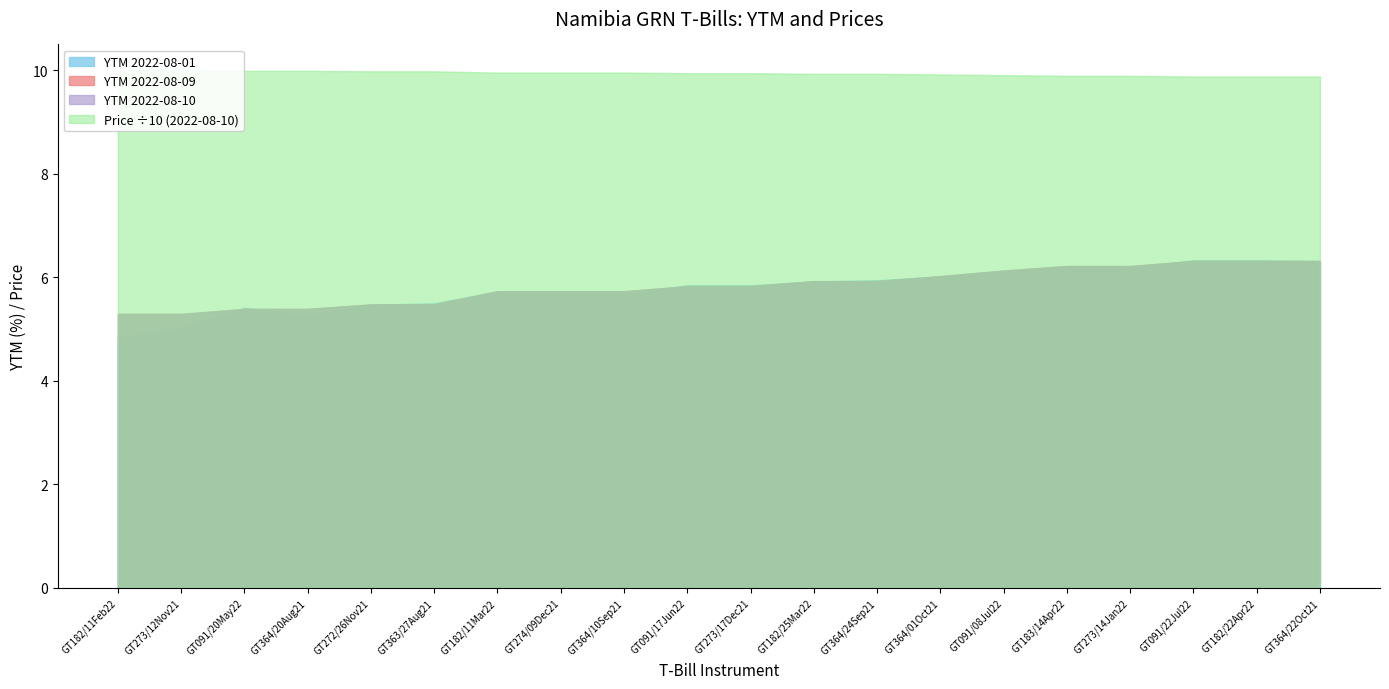

Does the chart have visible grid lines?

No